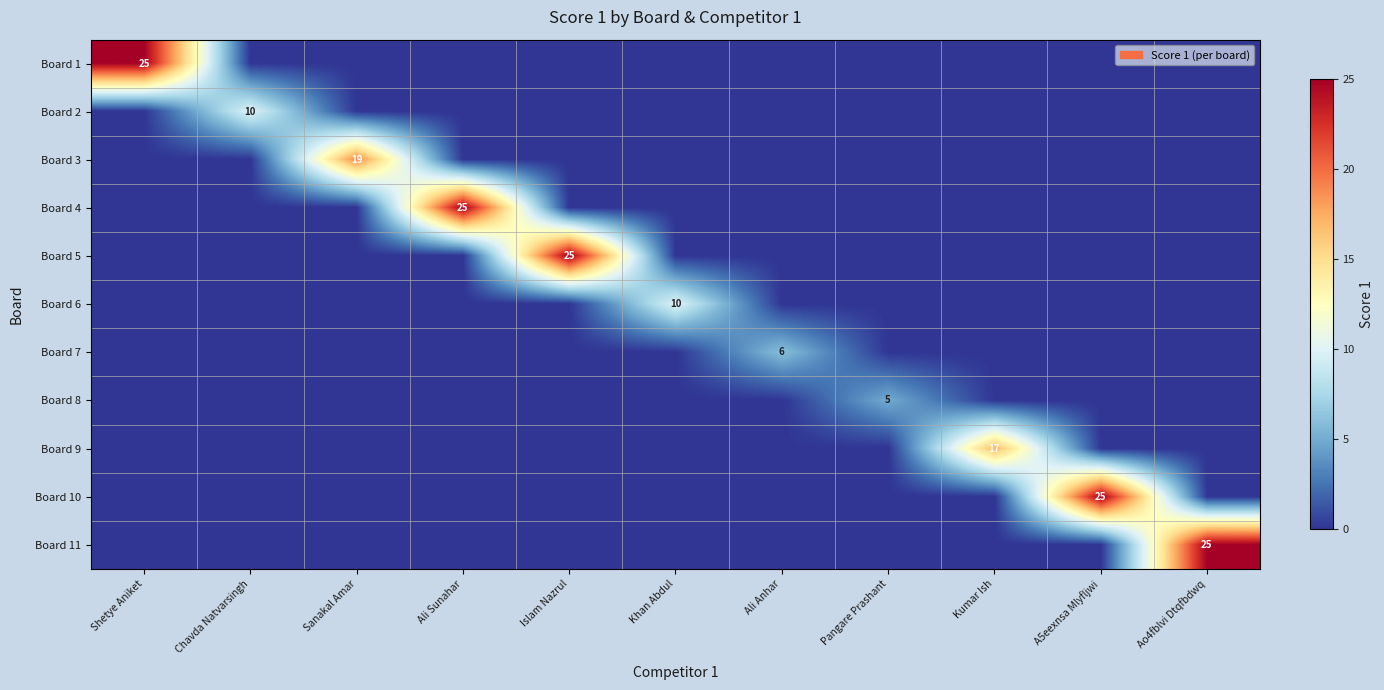

The Board 11 series shows 0 at Ali Anhar. True or false?

True